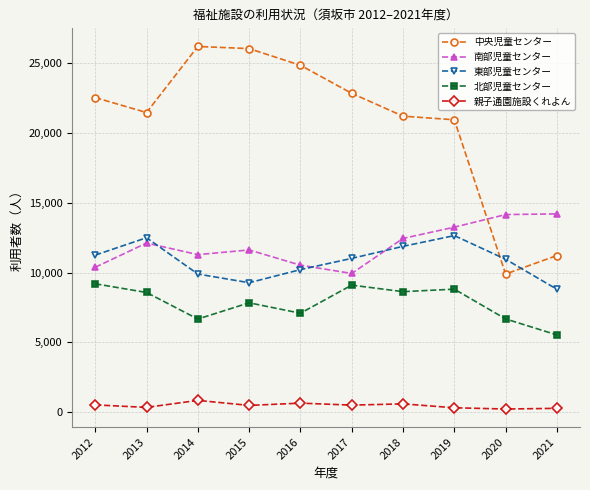

What is the highest value of the 中央児童センター series?

26216